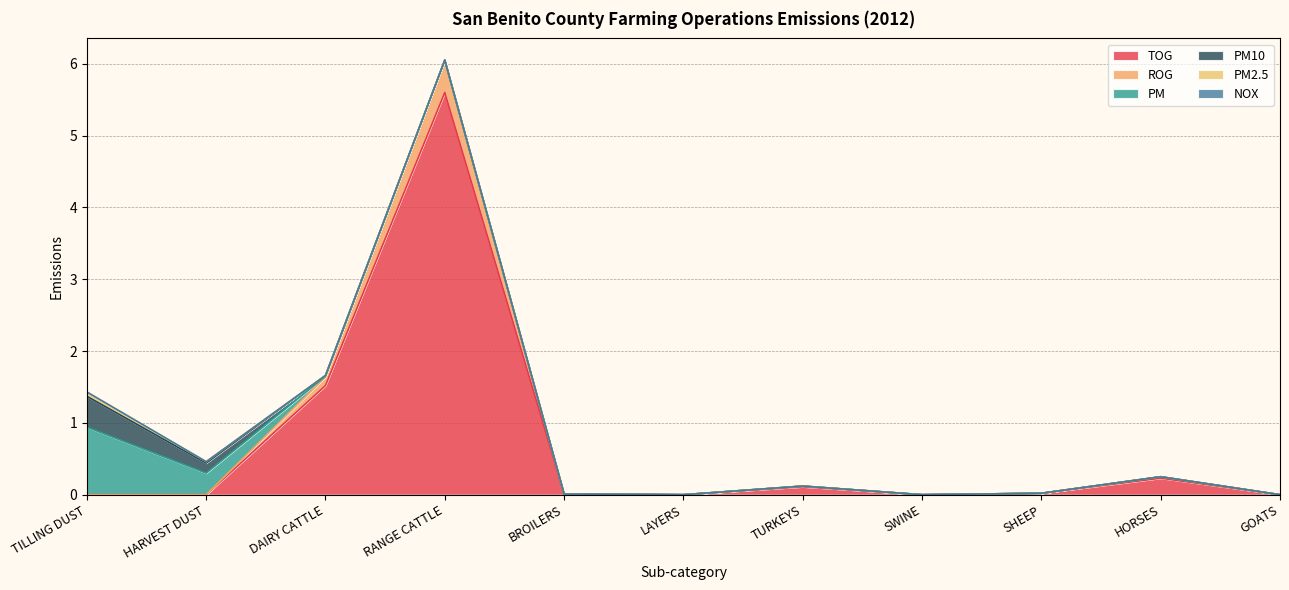

At how many categories does at least one series exceed 1?

2